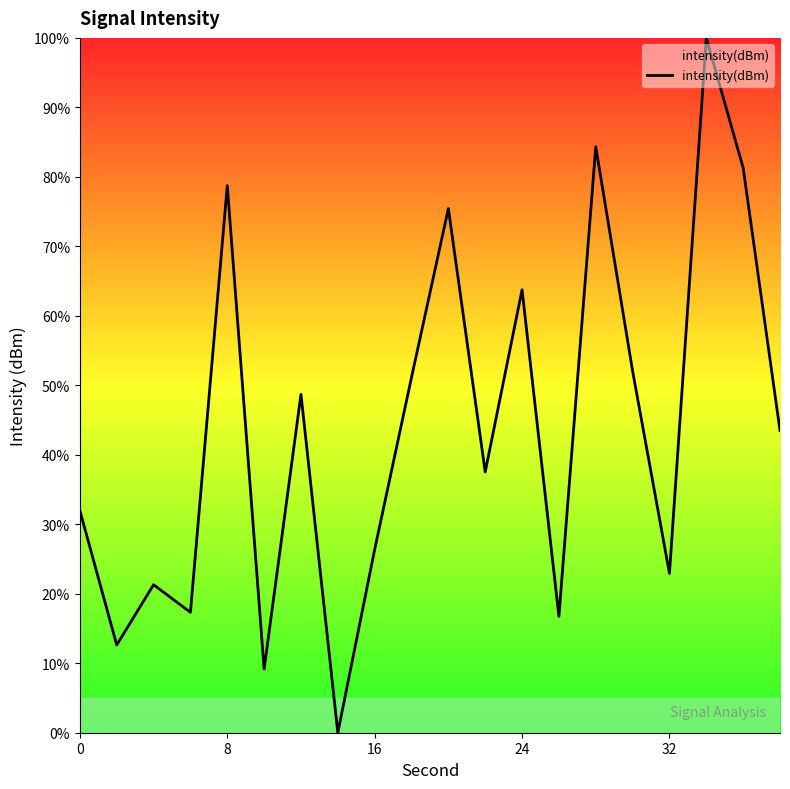

What is the difference between the maximum and minimum values?

100.0